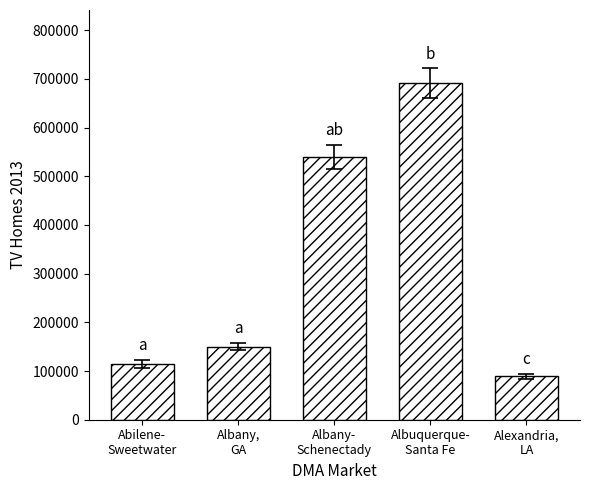

What is the greatest value displayed?

691450